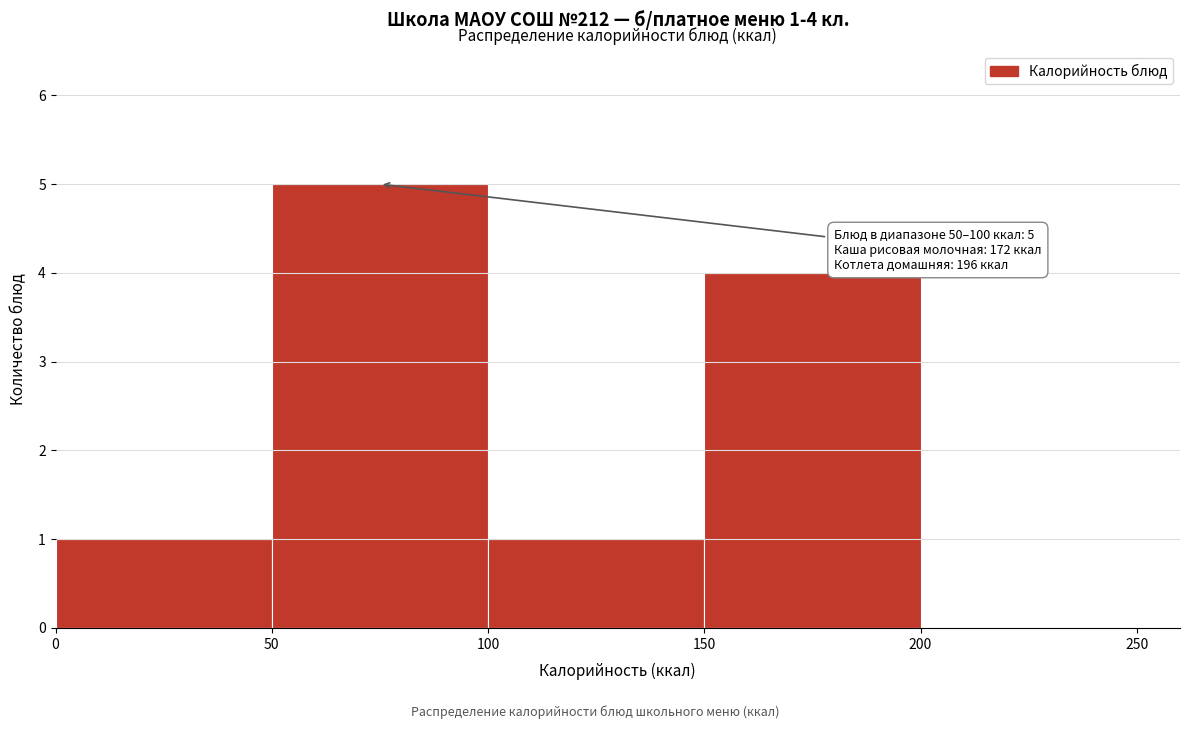

Which range on the x-axis has the tallest bar?

50 to 100